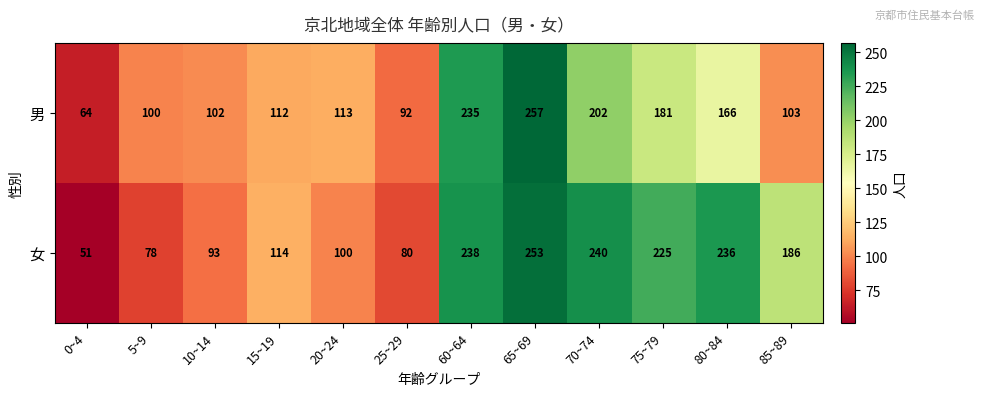

Reading left to right, what are all the values shown in this chart?

男: 64	100	102	112	113	92	235	257	202	181	166	103
女: 51	78	93	114	100	80	238	253	240	225	236	186